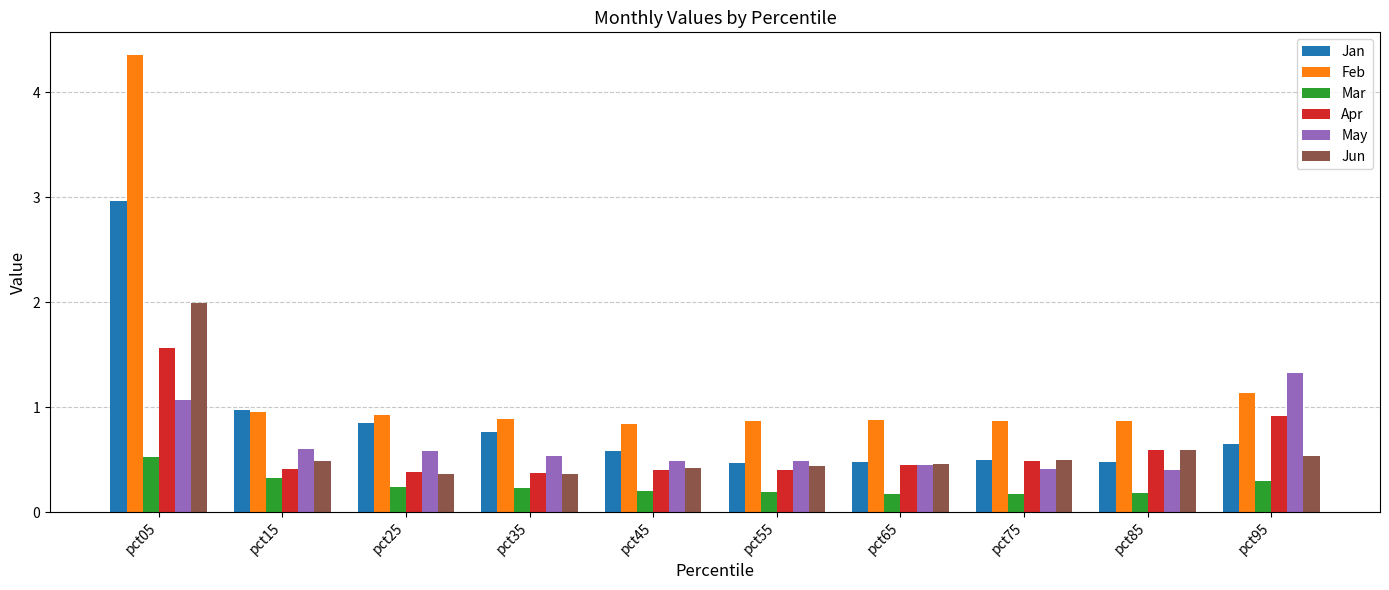

The value of Feb at pct35 is 1.4. True or false?

False